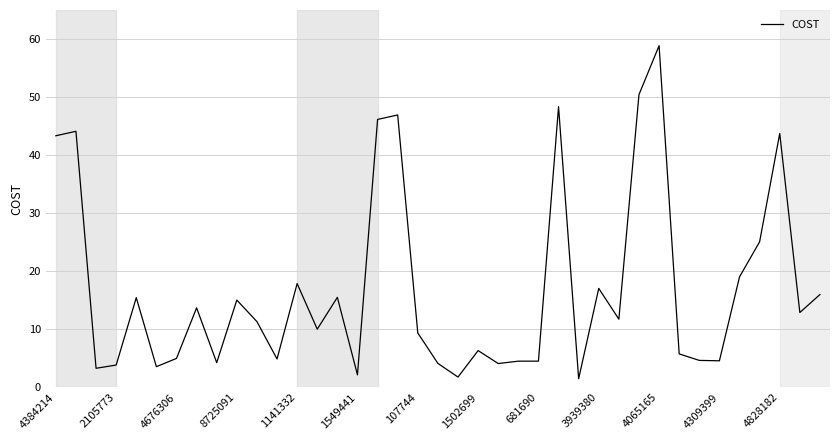

What is the maximum value shown in the chart?

58.9